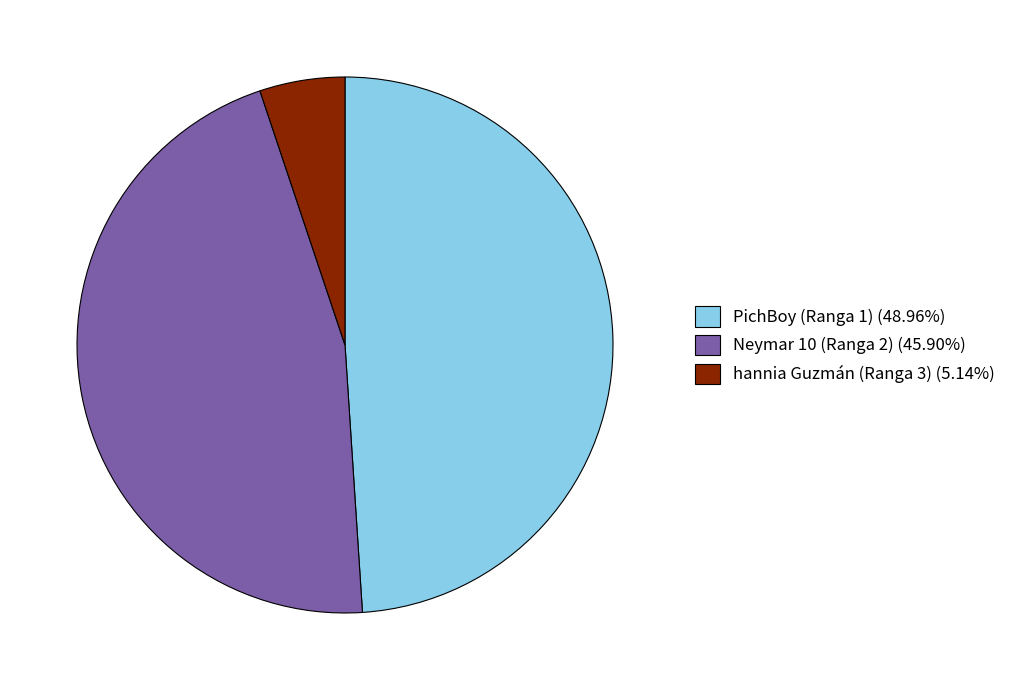

Approximately how many times larger is the value at Neymar 10 (Ranga 2) (45.90%) compared to hannia Guzmán (Ranga 3) (5.14%)?

8.9